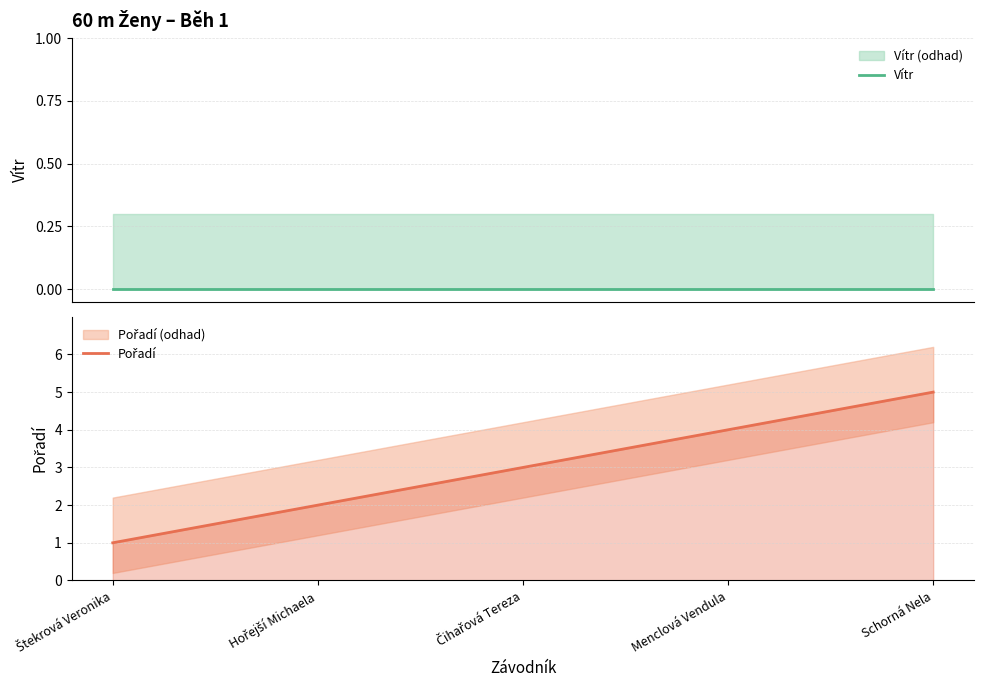

True or false: Vítr and Pořadí intersect in this chart.

False